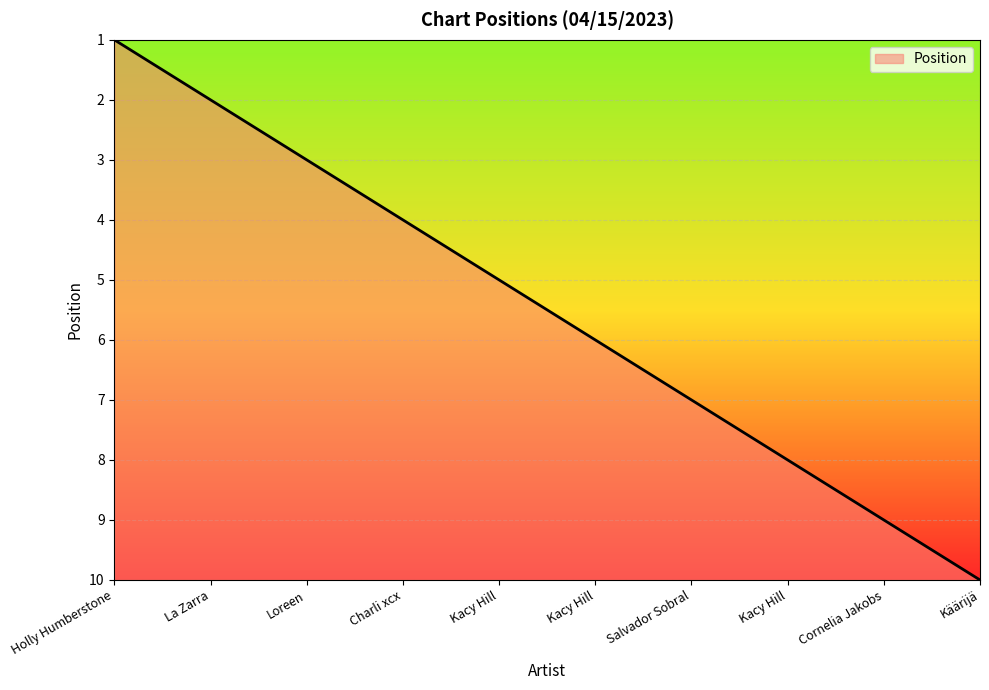

Does the chart display data point markers on the line(s)?

No